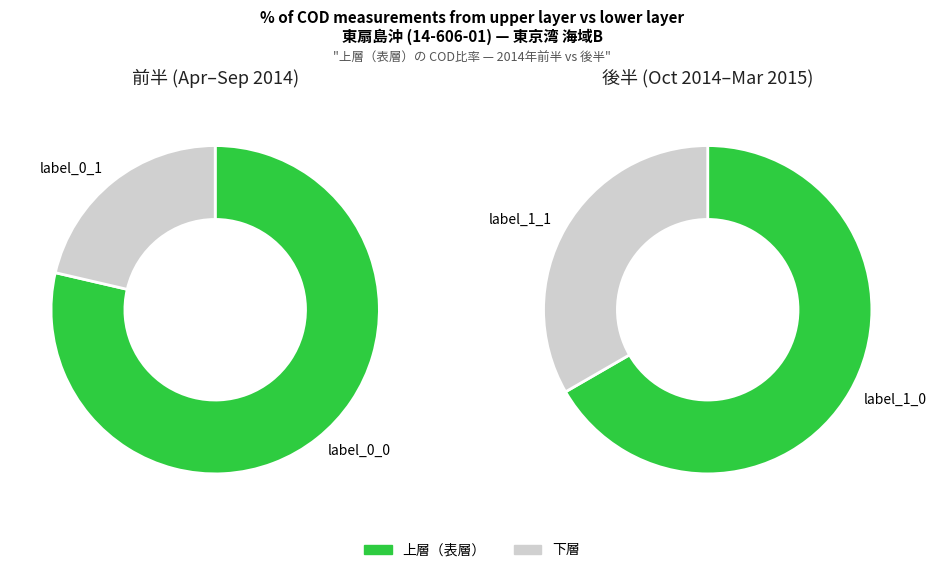

The 2015-01 slice represents 1% of the pie. True or false?

False